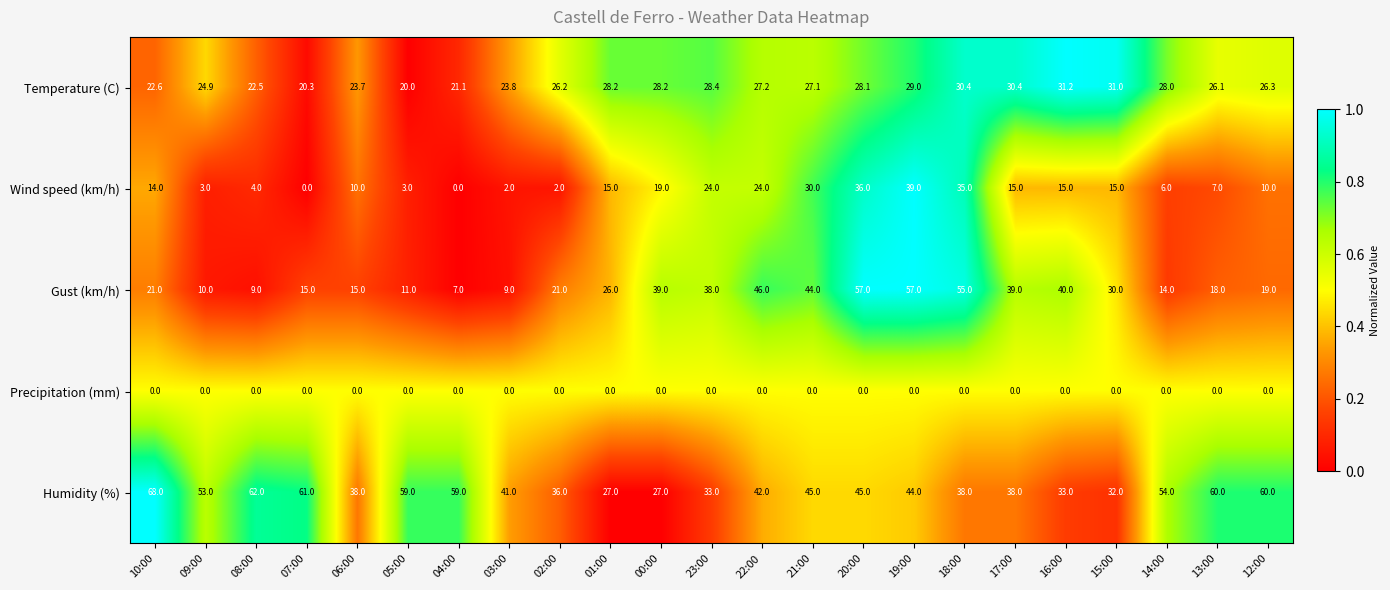

List the series in order of their peak value, lowest first.

Precipitation (mm), Temperature (C), Wind speed (km/h), Gust (km/h), Humidity (%)